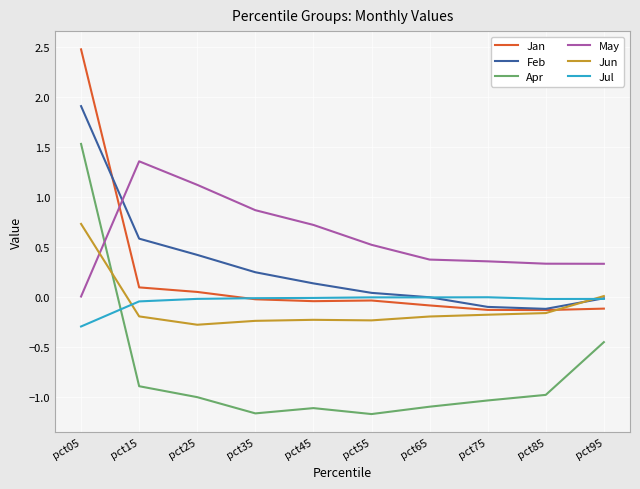

Is it true that Jul equals -0.0 at pct25?

True